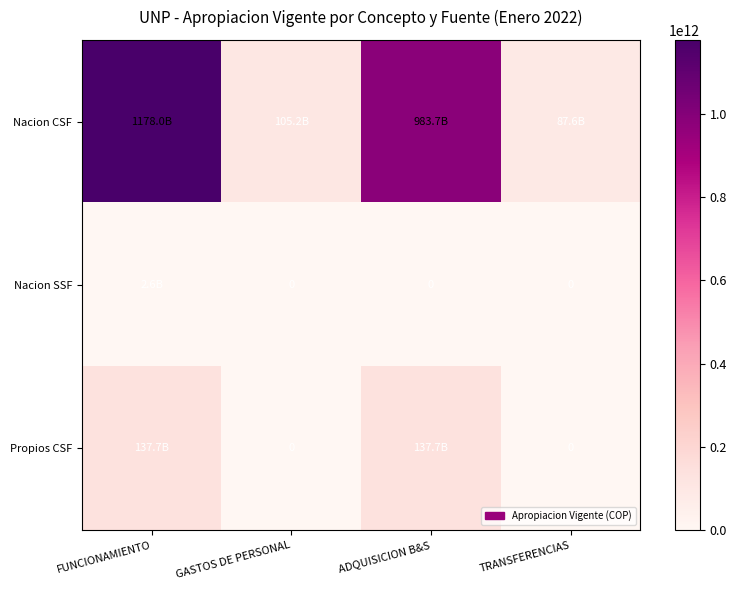

Between TRANSFERENCIAS and FUNCIONAMIENTO, which is larger?

FUNCIONAMIENTO